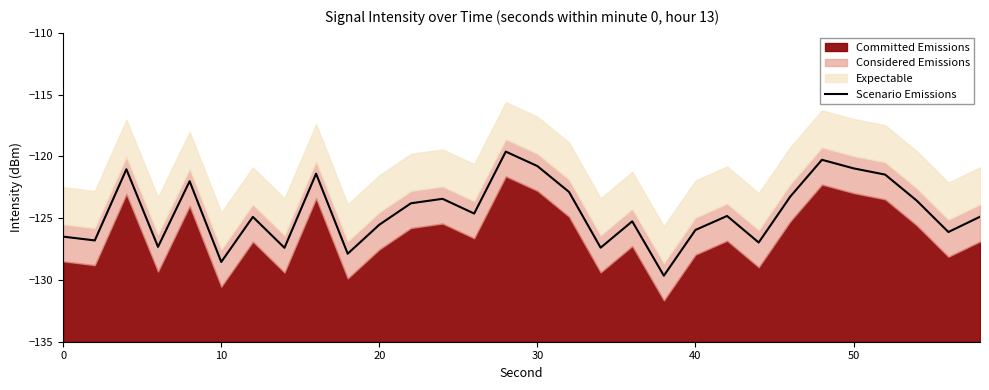

Reading right to left, transcribe all the data shown in this chart.

-124.9	-126.1	-123.6	-121.5	-121.0	-120.3	-123.2	-127.0	-124.8	-126.0	-129.7	-125.3	-127.4	-122.9	-120.8	-119.6	-124.6	-123.4	-123.8	-125.5	-127.9	-121.4	-127.4	-124.9	-128.5	-122.0	-127.3	-121.0	-126.8	-126.5